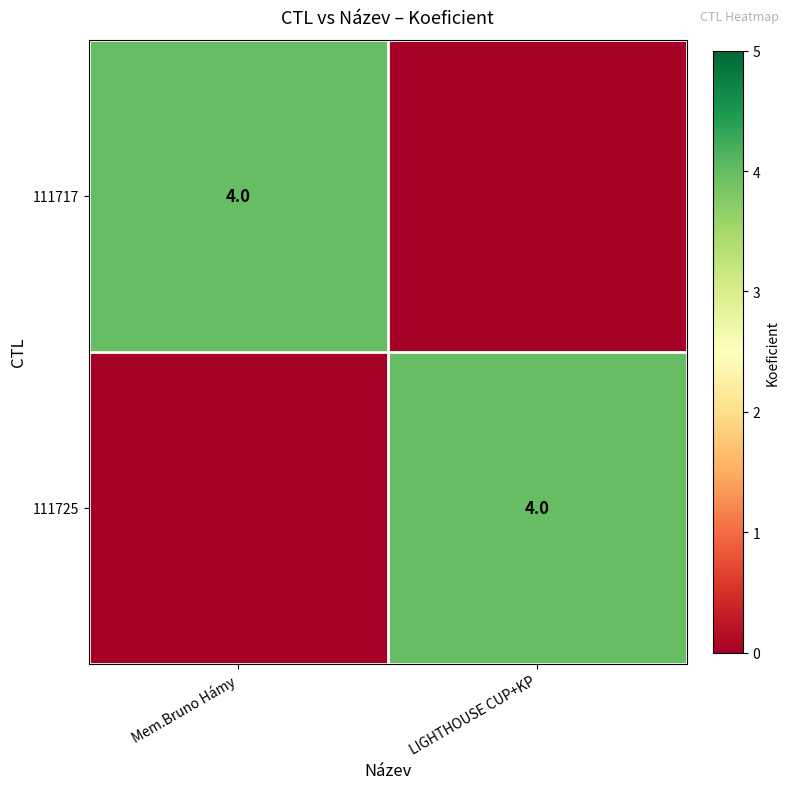

True or false: 111725 has a value of 4 at LIGHTHOUSE CUP+KP.

True